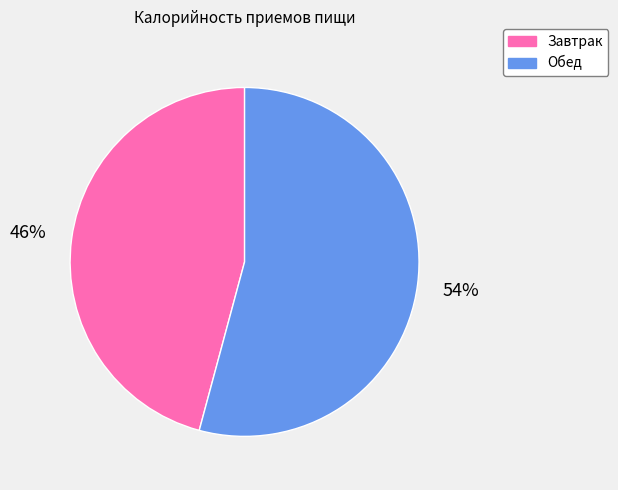

Do Завтрак and Обед together represent more than half of the pie?

Yes